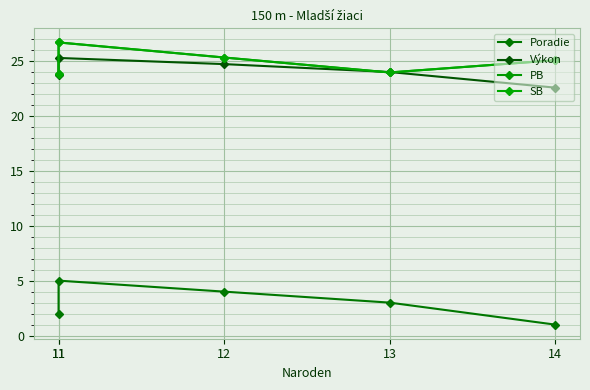

Is it true that Výkon equals 32.2 at 12?

False